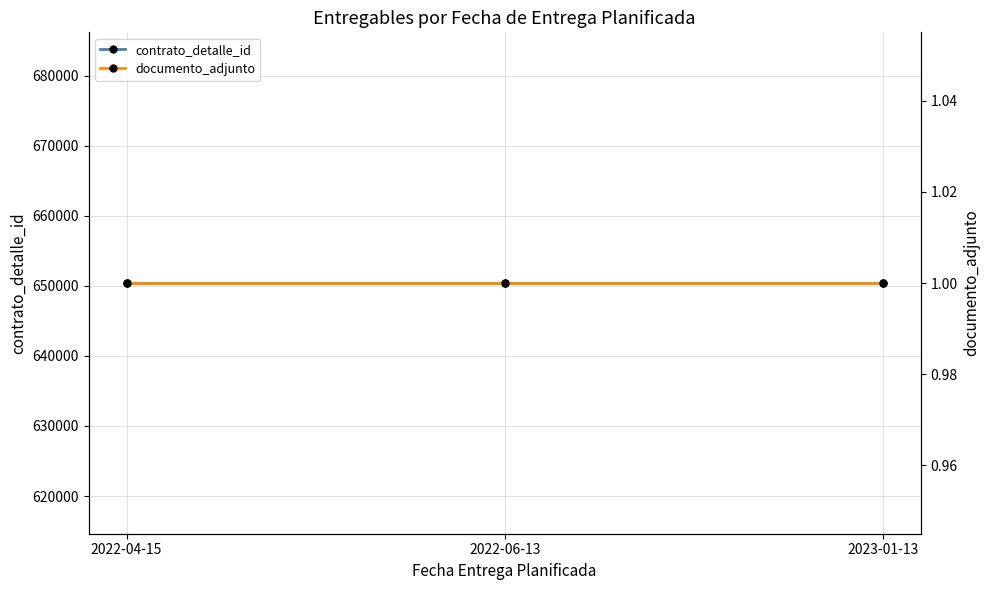

Between 2022-06-13 and 2023-01-13, which series saw the biggest shift?

contrato_detalle_id